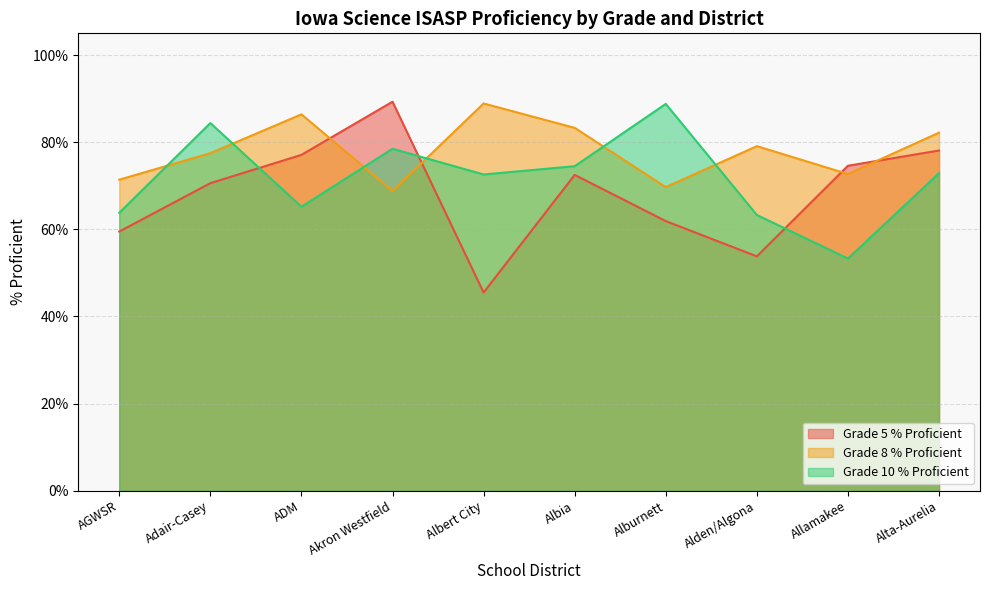

What is the average value of the Grade 8 % Proficient series?

78.0